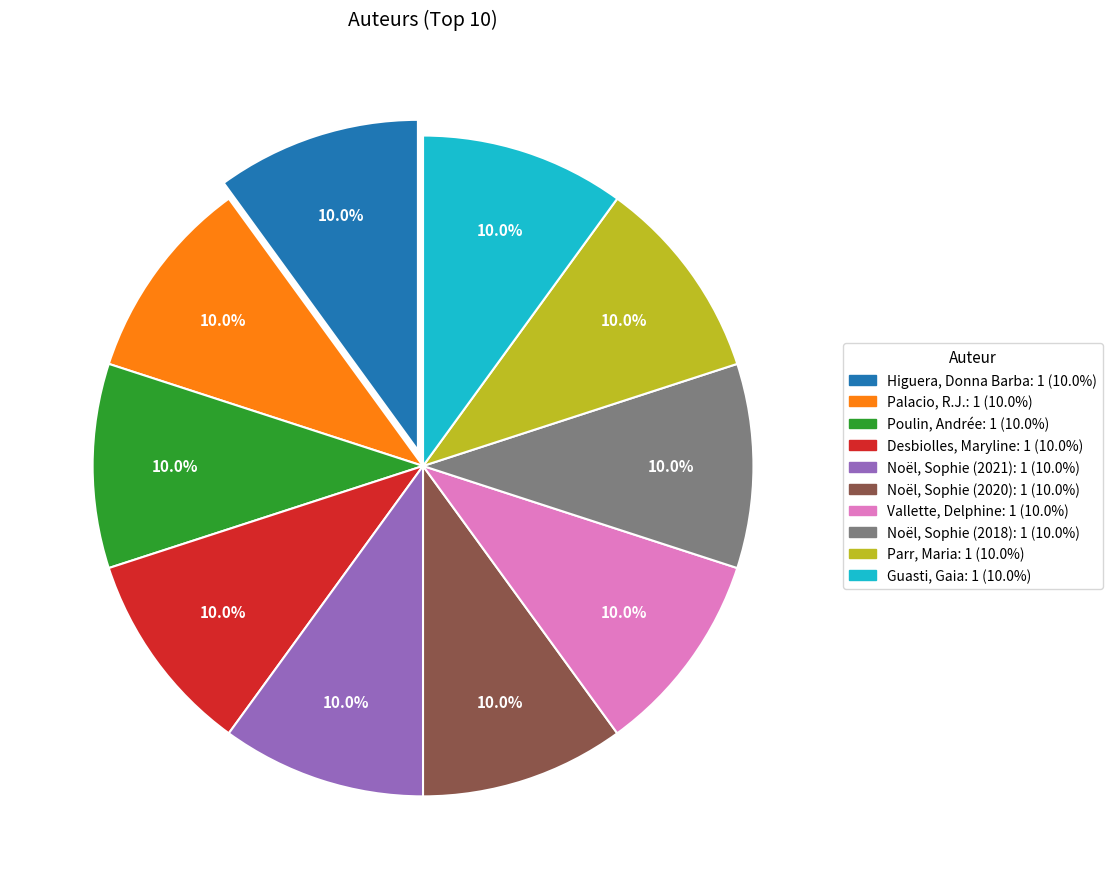

Is there any slice that represents more than half of the pie?

No